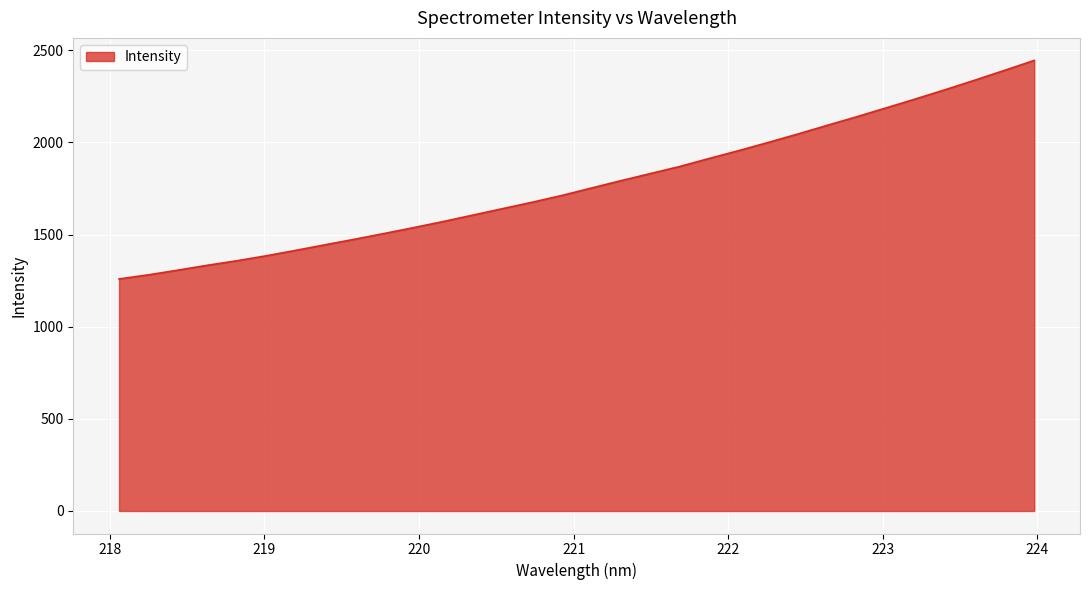

What is the difference between the maximum and minimum values?

1186.0